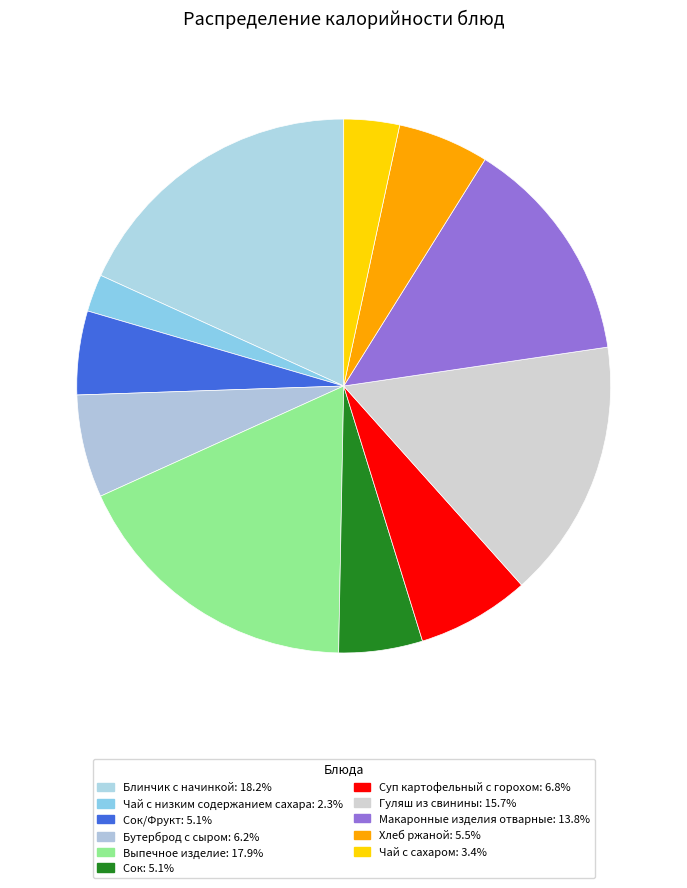

How many segments does this pie chart have?

11